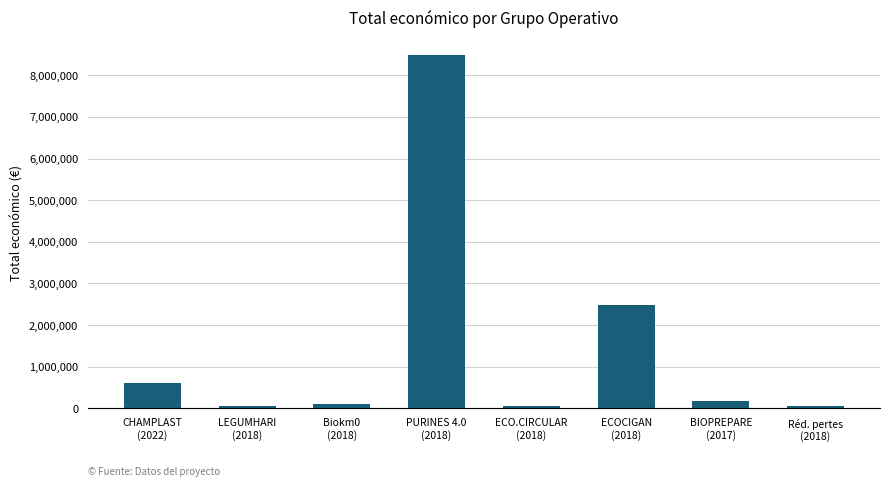

What is the difference between the second highest and minimum values?

2440869